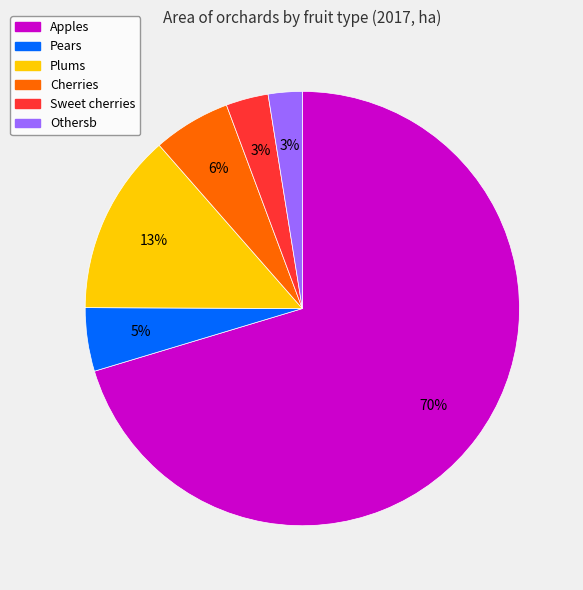

To the nearest percent, what is the combined percentage of Apples and Othersb?

73%